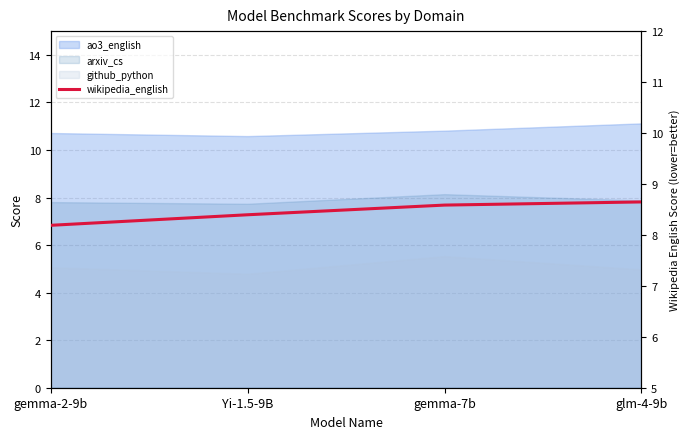

Reading left to right, transcribe all the data shown in this chart.

gemma-2-9b=8.2	Yi-1.5-9B=8.4	gemma-7b=8.6	glm-4-9b=8.6